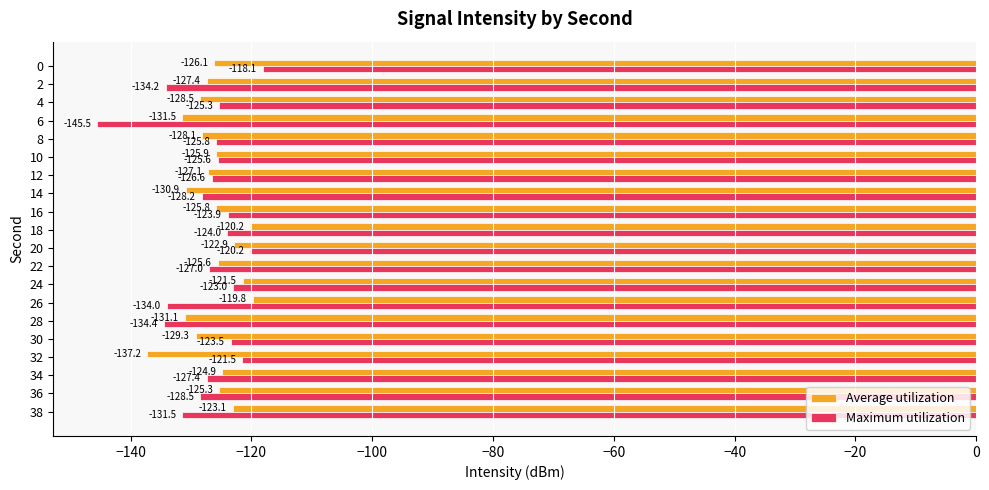

How many values in the Maximum utilization series exceed -125?

7